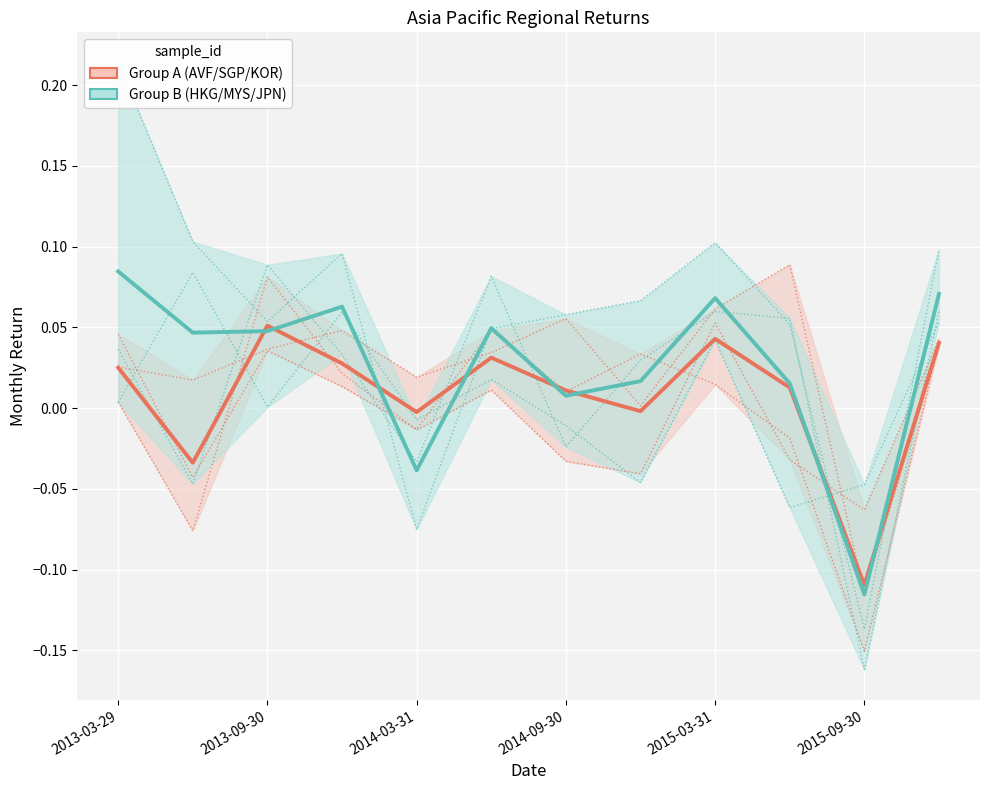

What is the difference between the second highest and second lowest values in the Group A (AVF/Singapore/Korea) series?

0.1